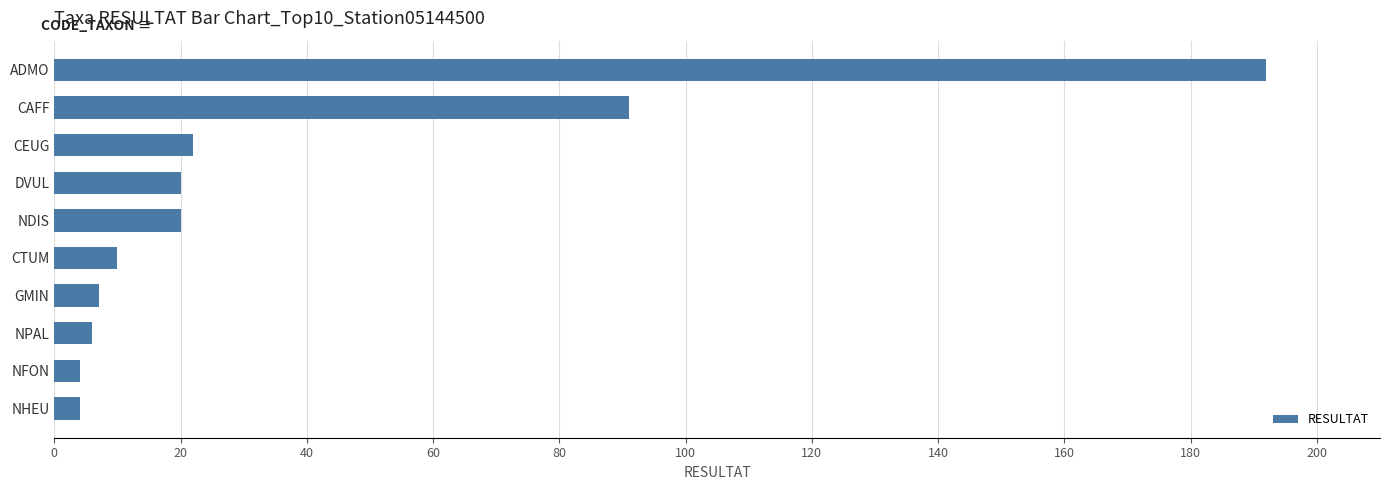

At which label is the value closest to 98?

CAFF